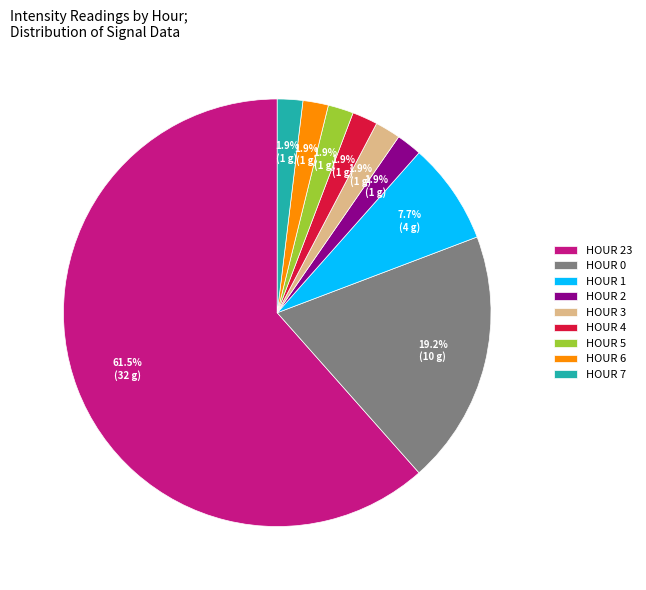

Which has a higher value, HOUR 23 or HOUR 4?

HOUR 23